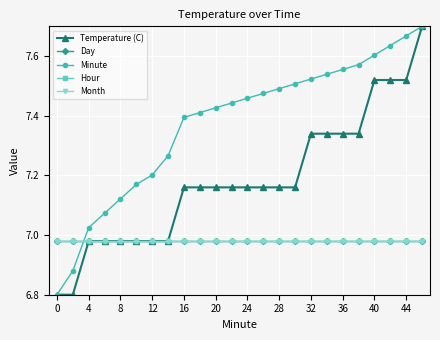

At which label is Minute closest to 7?

4